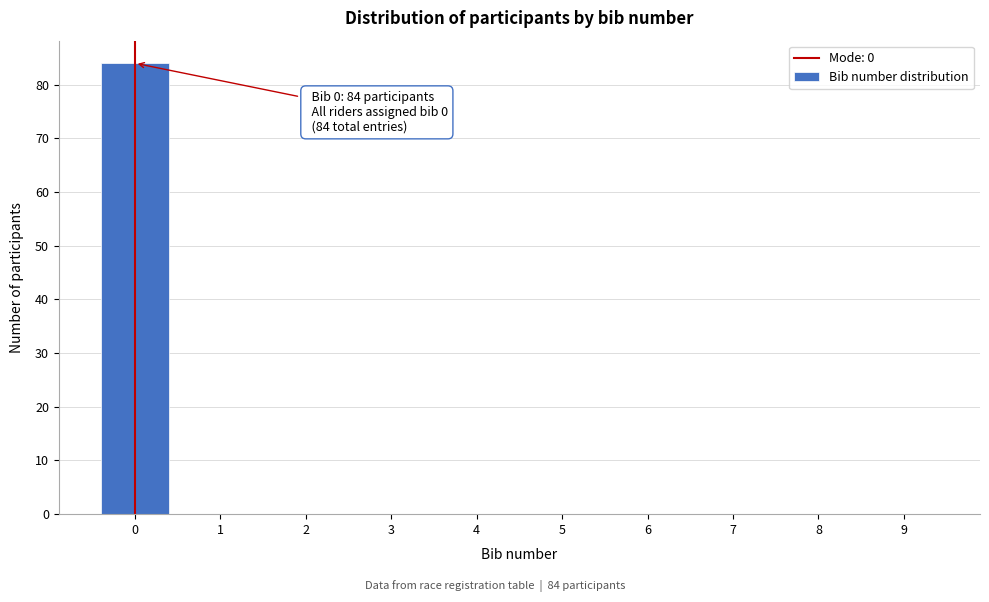

Which range on the x-axis has the tallest bar?

-0.5 to 0.5